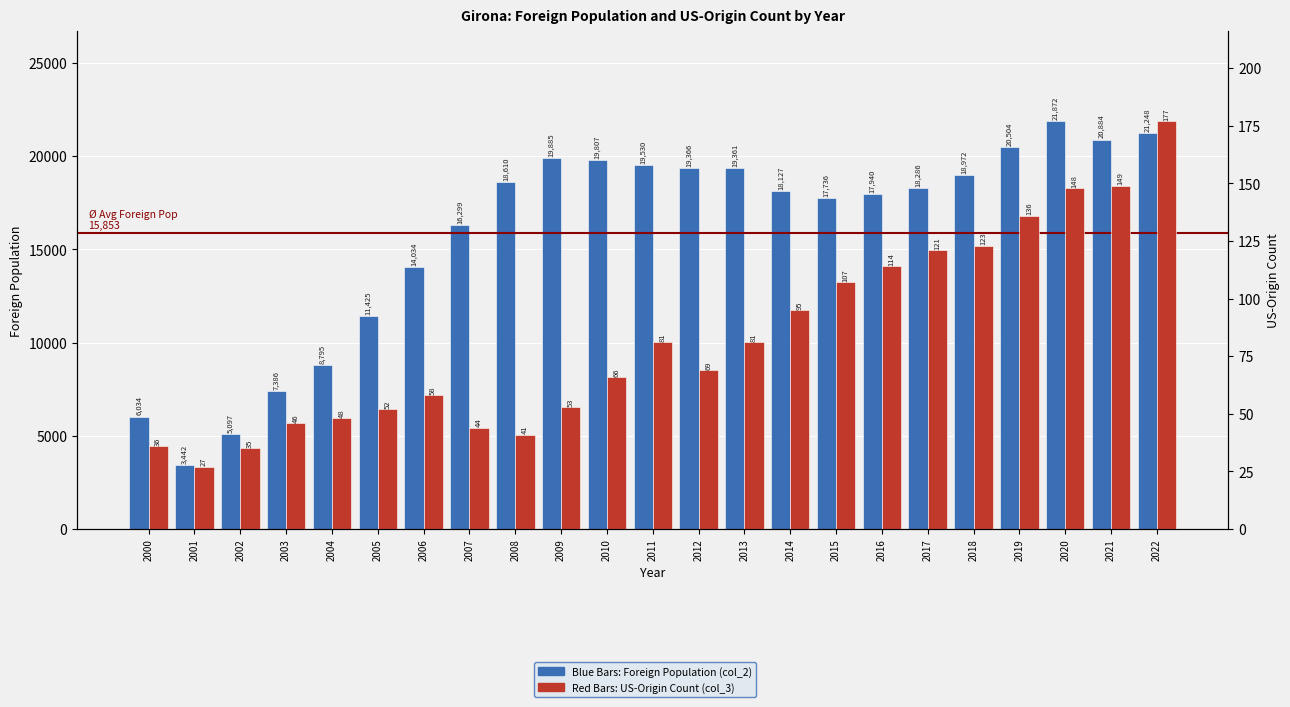

Rank the categories by US origin count (col_3) value from highest to lowest.

2022, 2021, 2020, 2019, 2018, 2017, 2016, 2015, 2014, 2011, 2013, 2012, 2010, 2006, 2009, 2005, 2004, 2003, 2007, 2008, 2000, 2002, 2001